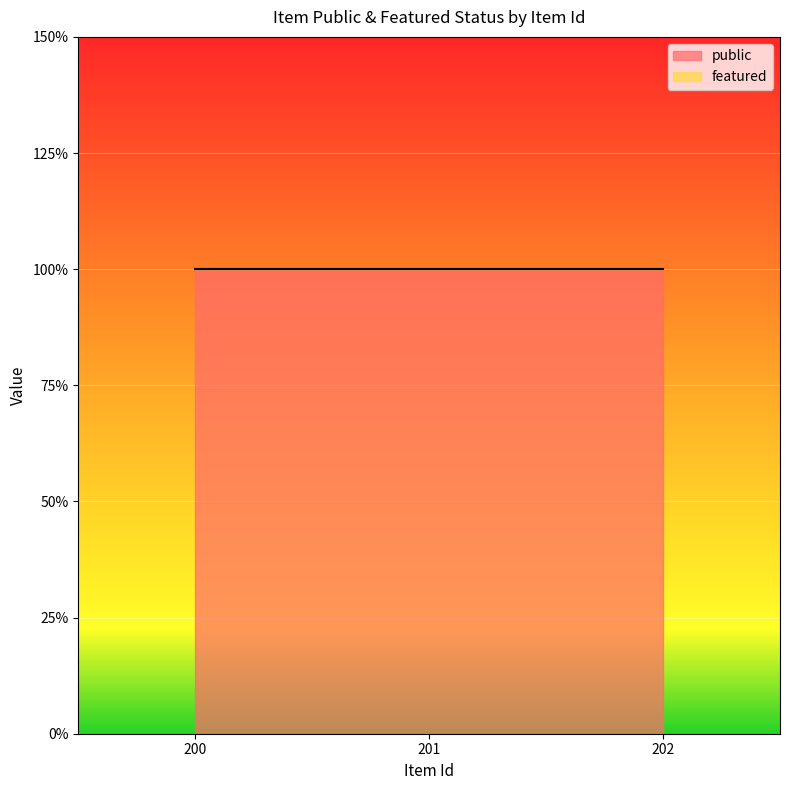

Which has a higher value, 202 or 201?

202